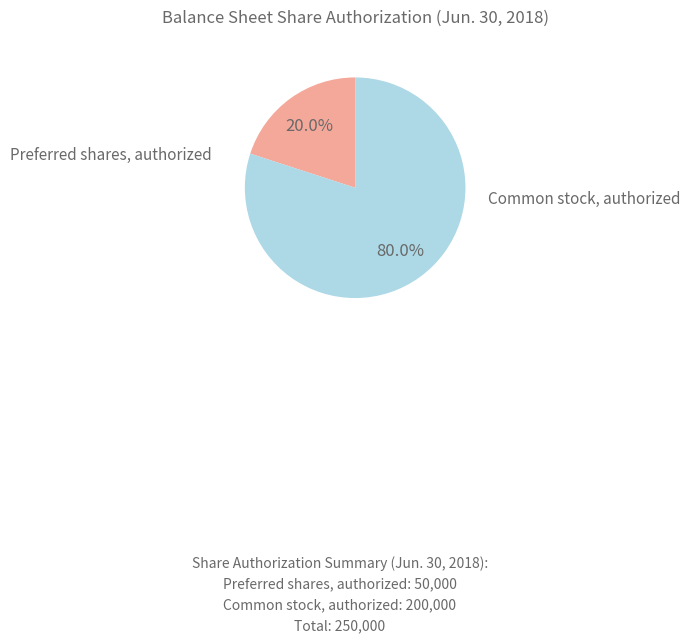

Does any single category account for the majority?

Yes